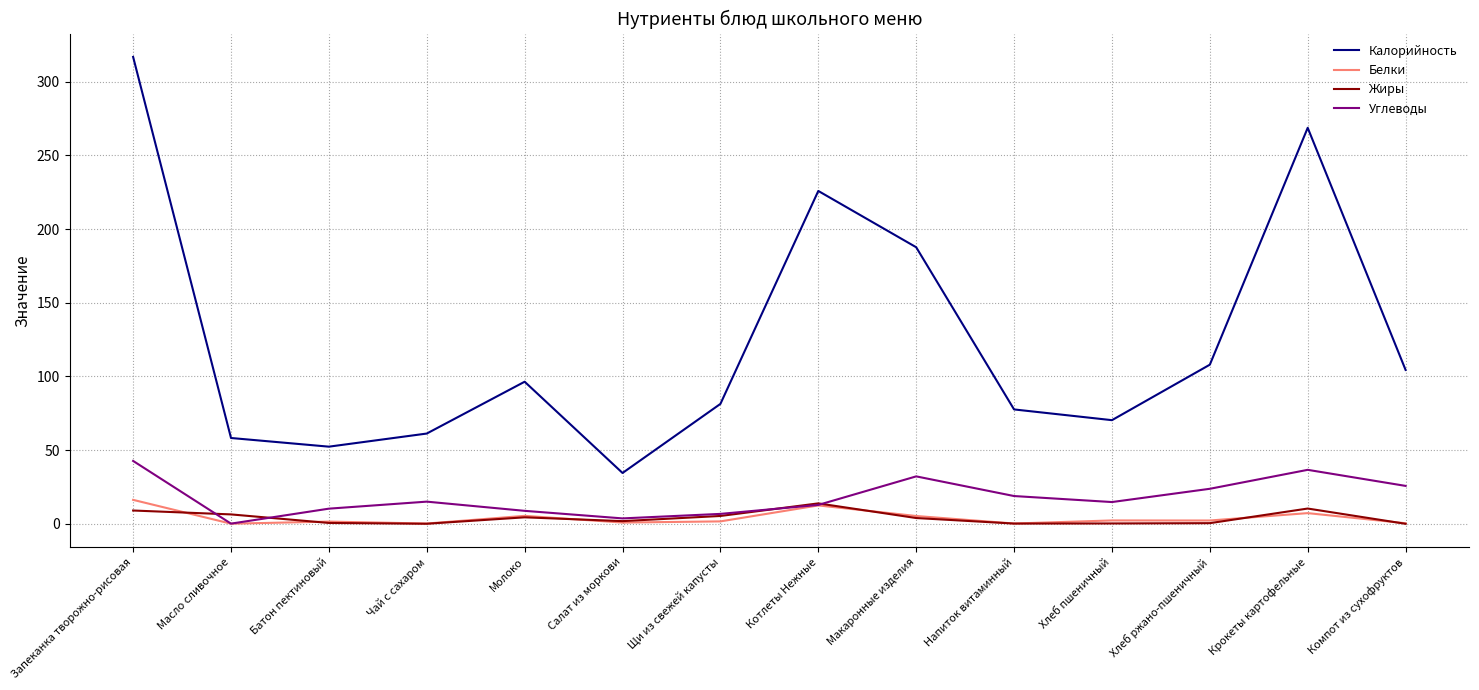

The Жиры series shows 6.4 at Масло сливочное. True or false?

True